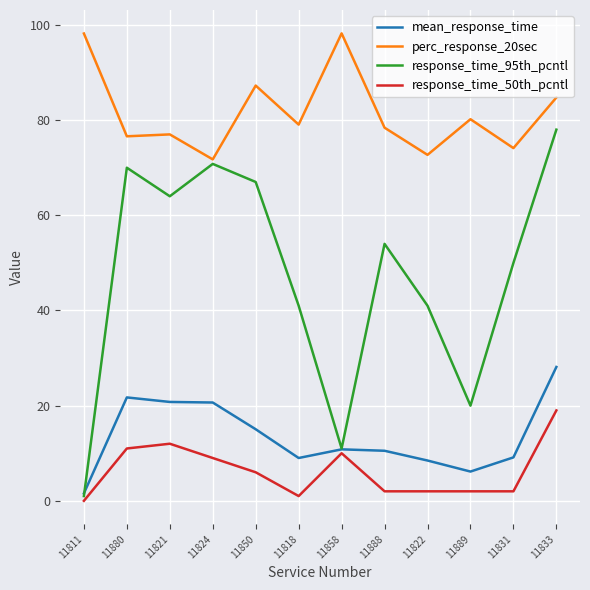

How many distinct data groups are displayed?

4